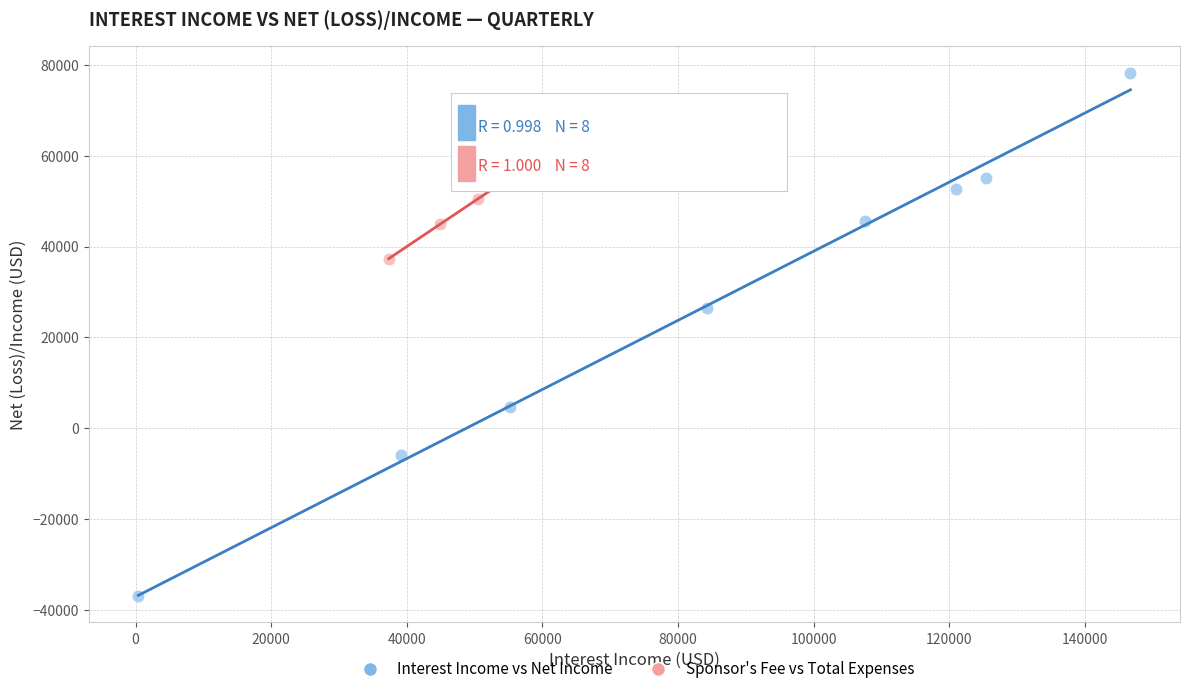

Which series reaches the minimum Y coordinate?

Interest Income vs Net Income